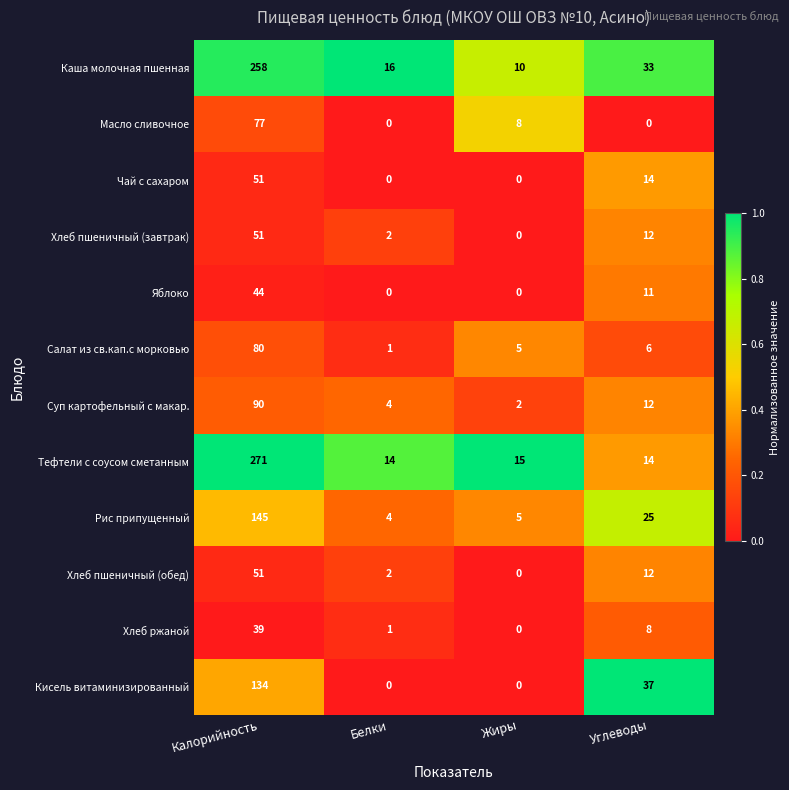

List the labels in order of Салат из св.кап.с морковью value, smallest first.

Белки, Жиры, Углеводы, Калорийность